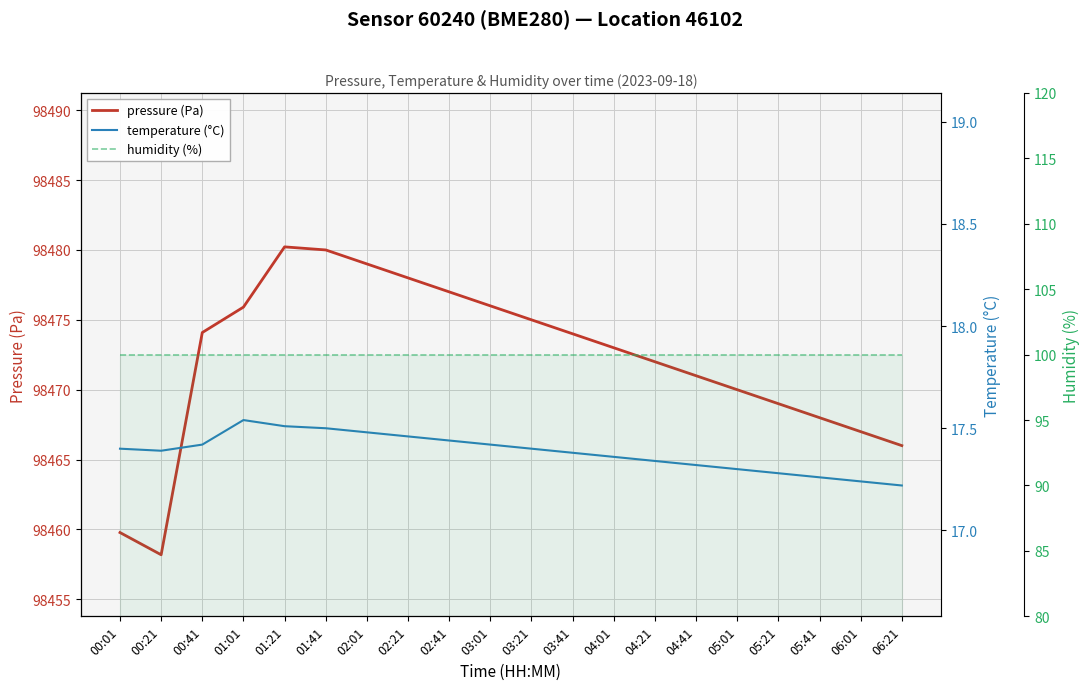

Which series has the widest spread of values?

pressure (Pa)